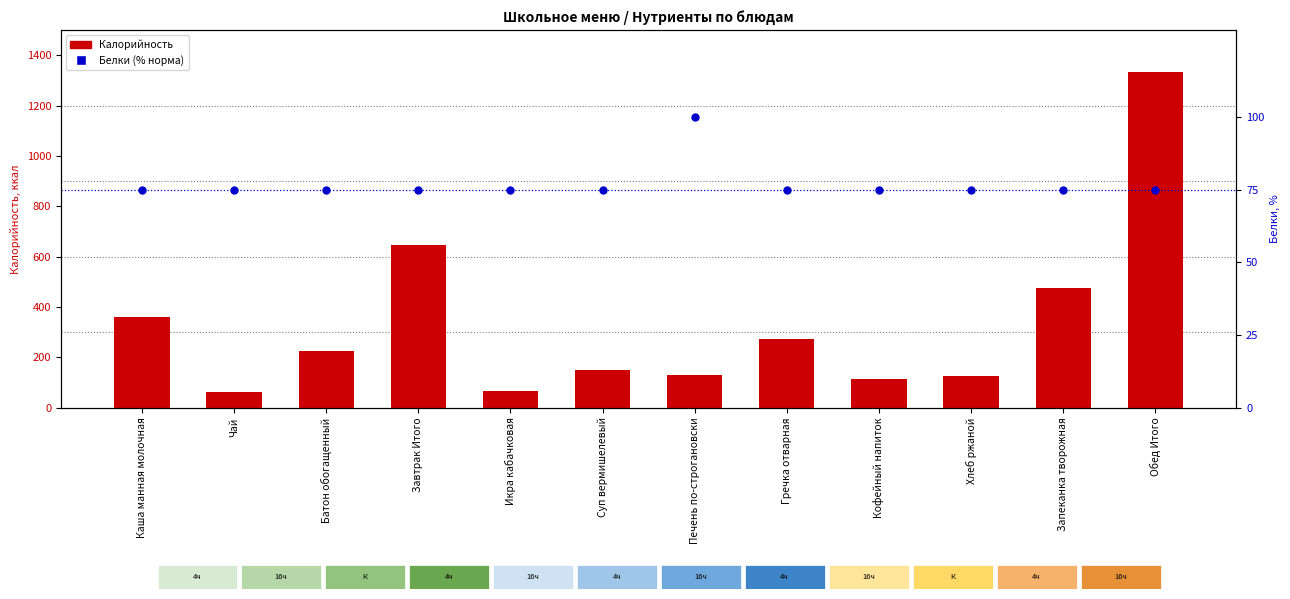

What is the total value across all series at Суп вермишелевый?

223.9